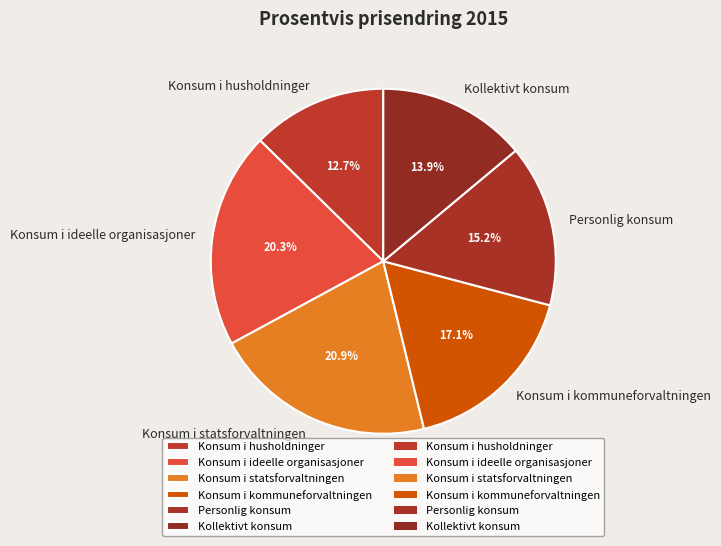

How many slices are in this pie chart?

6